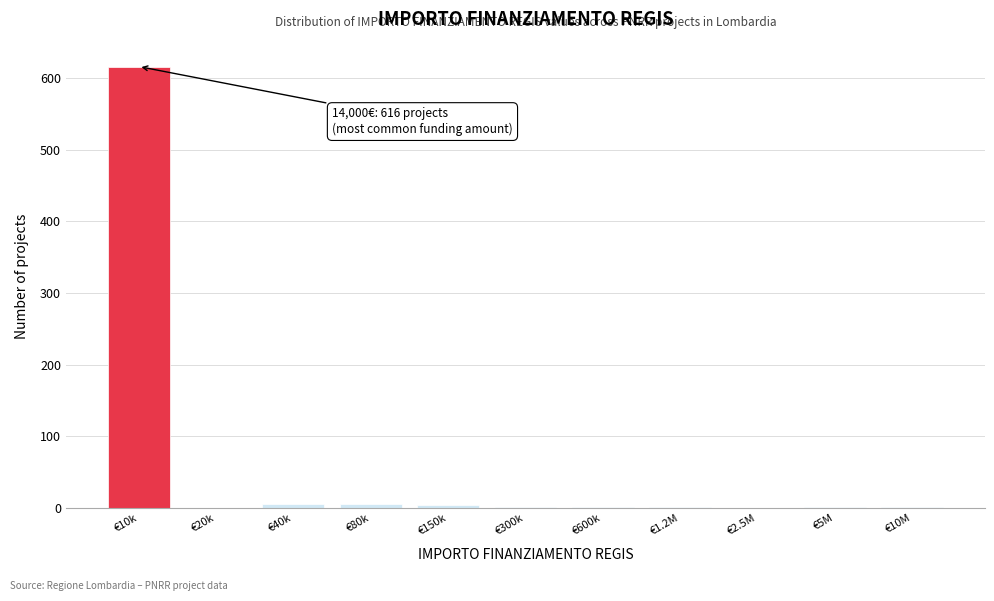

Which label corresponds to the largest value in the chart?

€10k